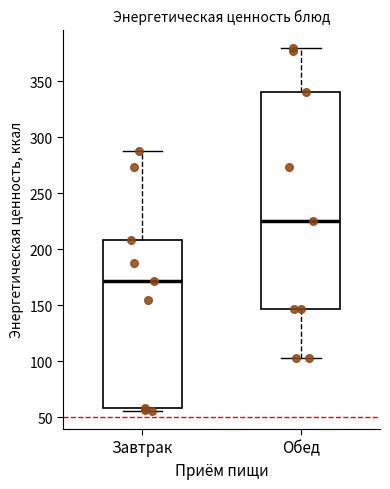

Which box's median line is the lowest?

Завтрак